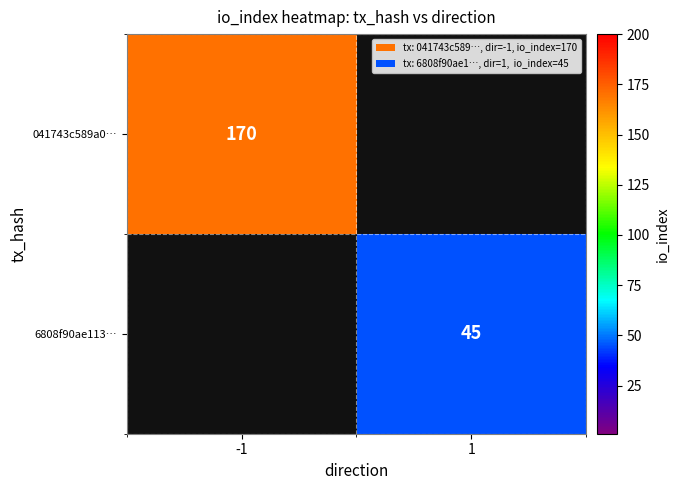

True or false: 041743c589a0… has a value of 53 at -1.

False